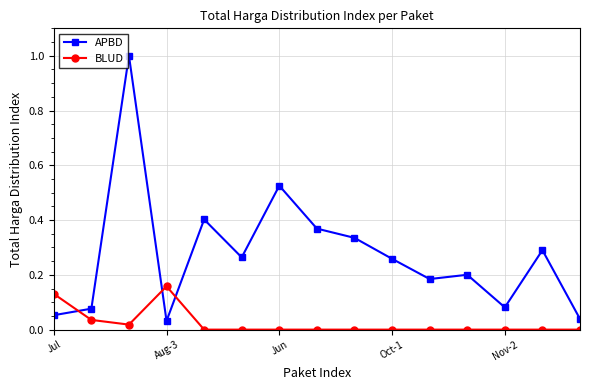

Which series has the widest spread of values?

APBD